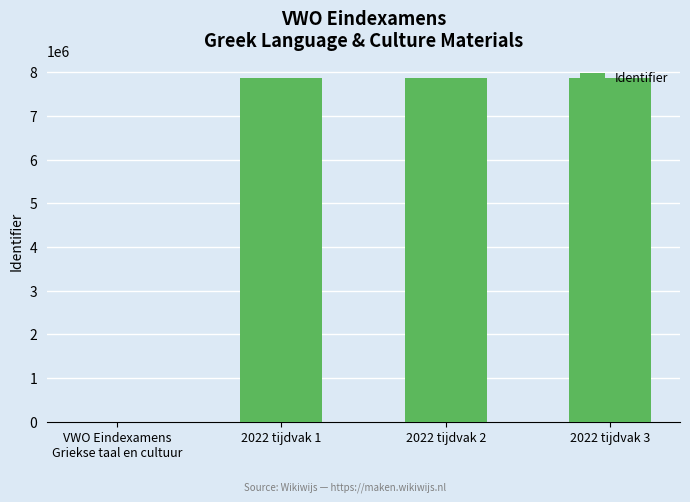

What is the maximum value shown in the chart?

7883033